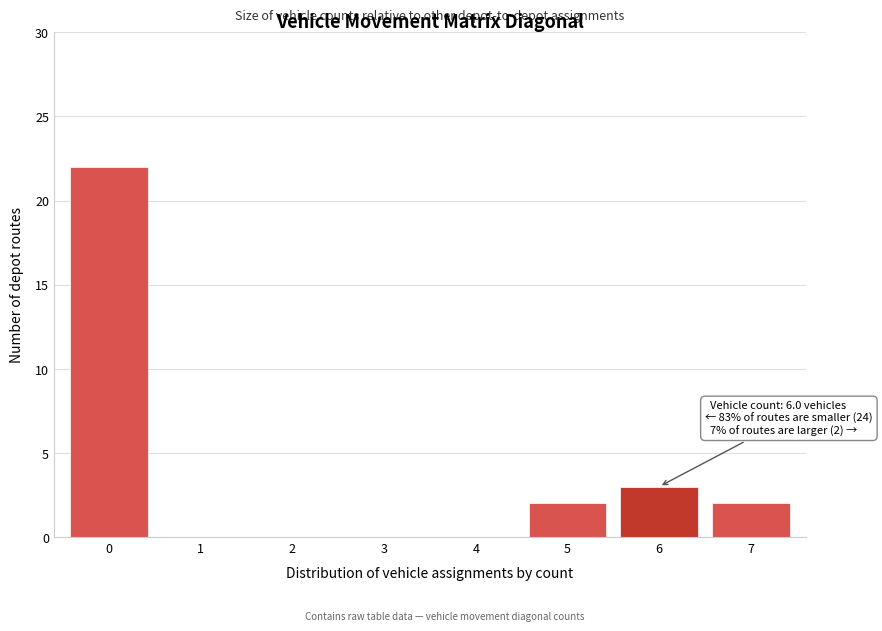

Reading left to right, transcribe all the data shown in this chart.

0=22	1=0	2=0	3=0	4=0	5=2	6=3	7=2